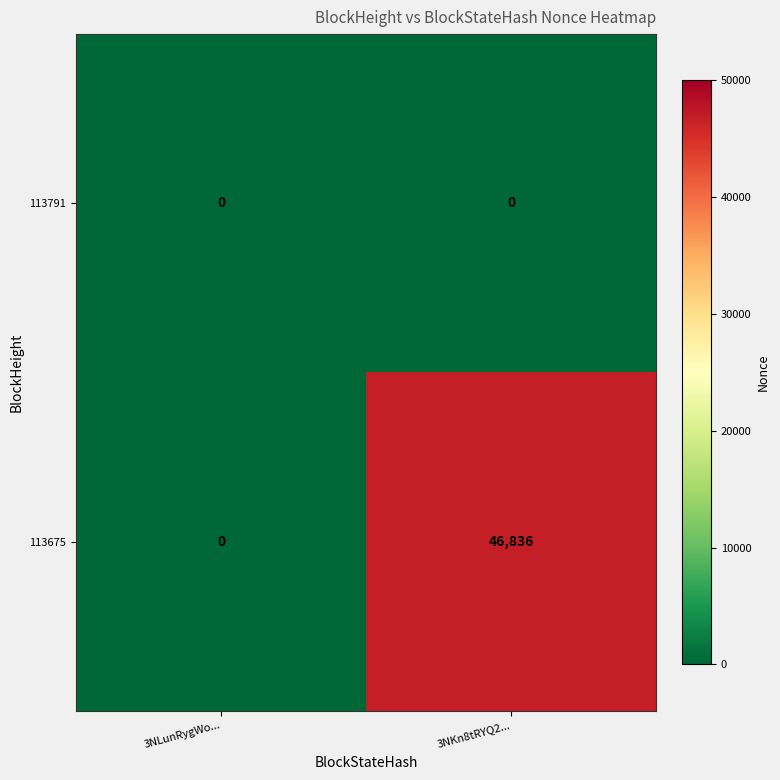

At 3NKn8tRYQ2..., list the series in order from smallest to largest.

113791, 113675